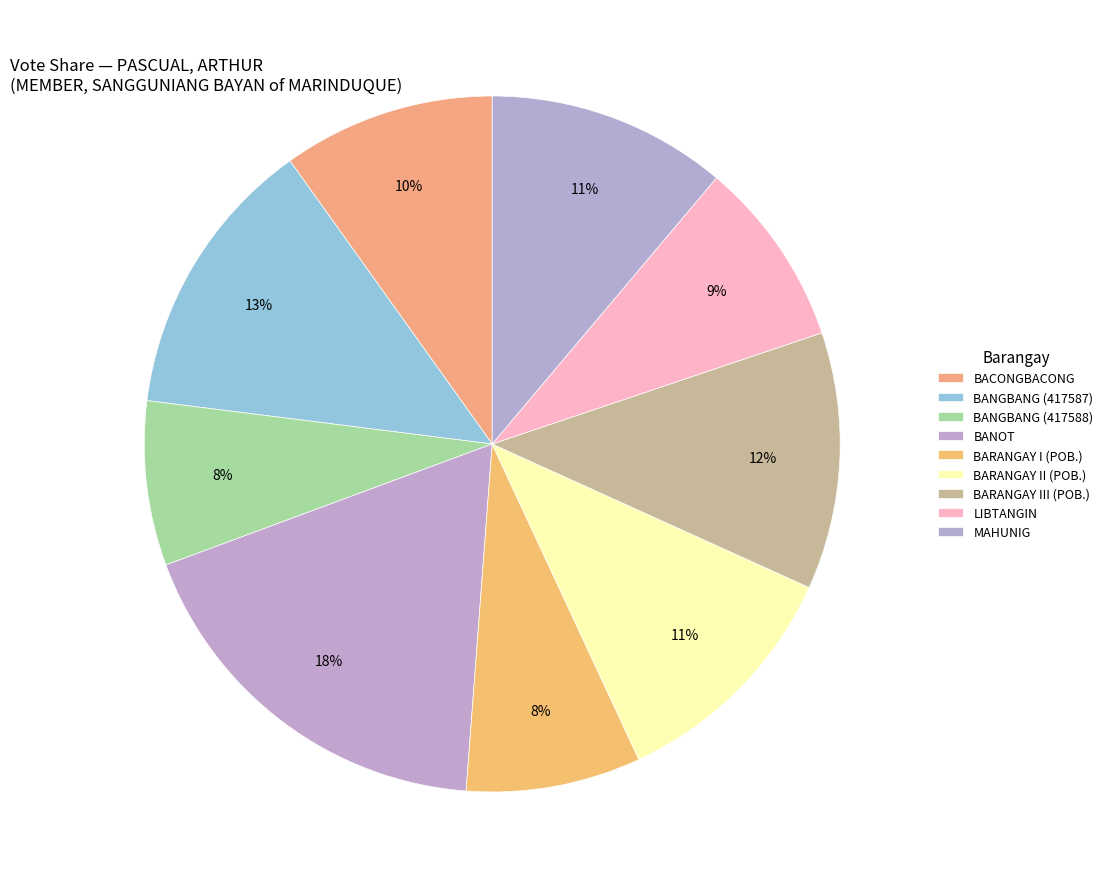

Count the number of slices in the pie.

9